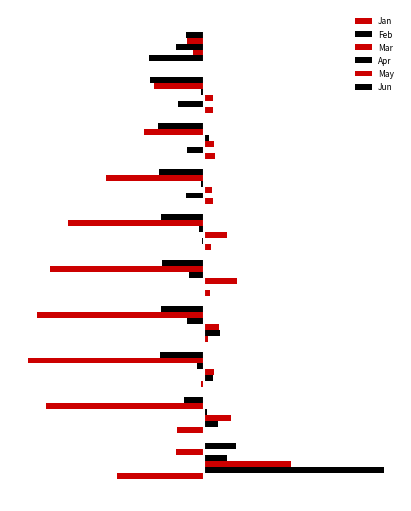

How many bars are there in total?

60